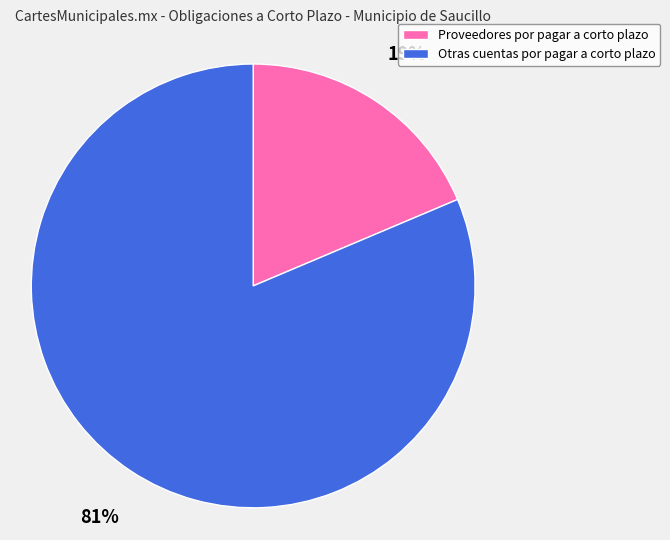

Rank the categories by value from highest to lowest.

Otras cuentas por pagar a corto plazo, Proveedores por pagar a corto plazo